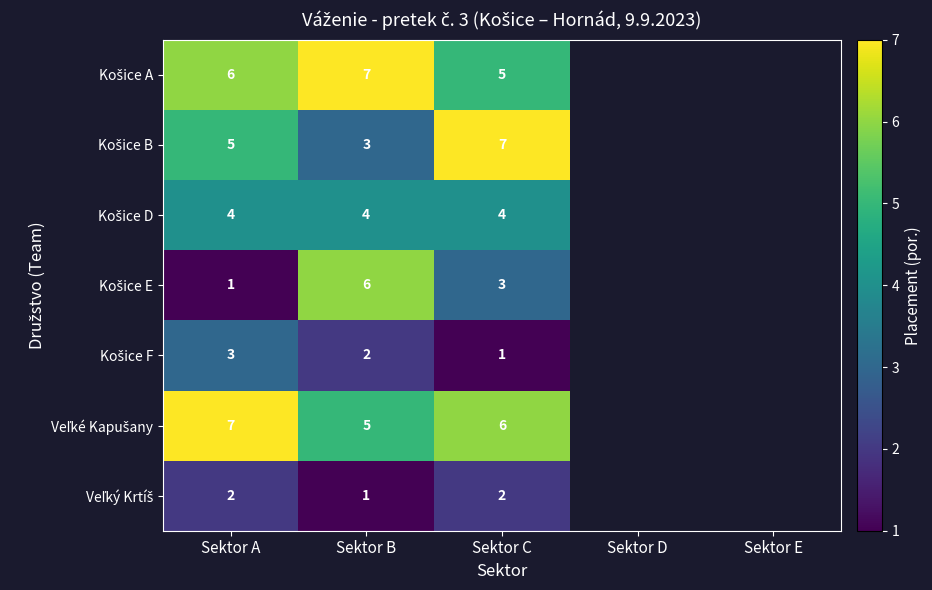

Which category has the highest value across all series?

Sektor B